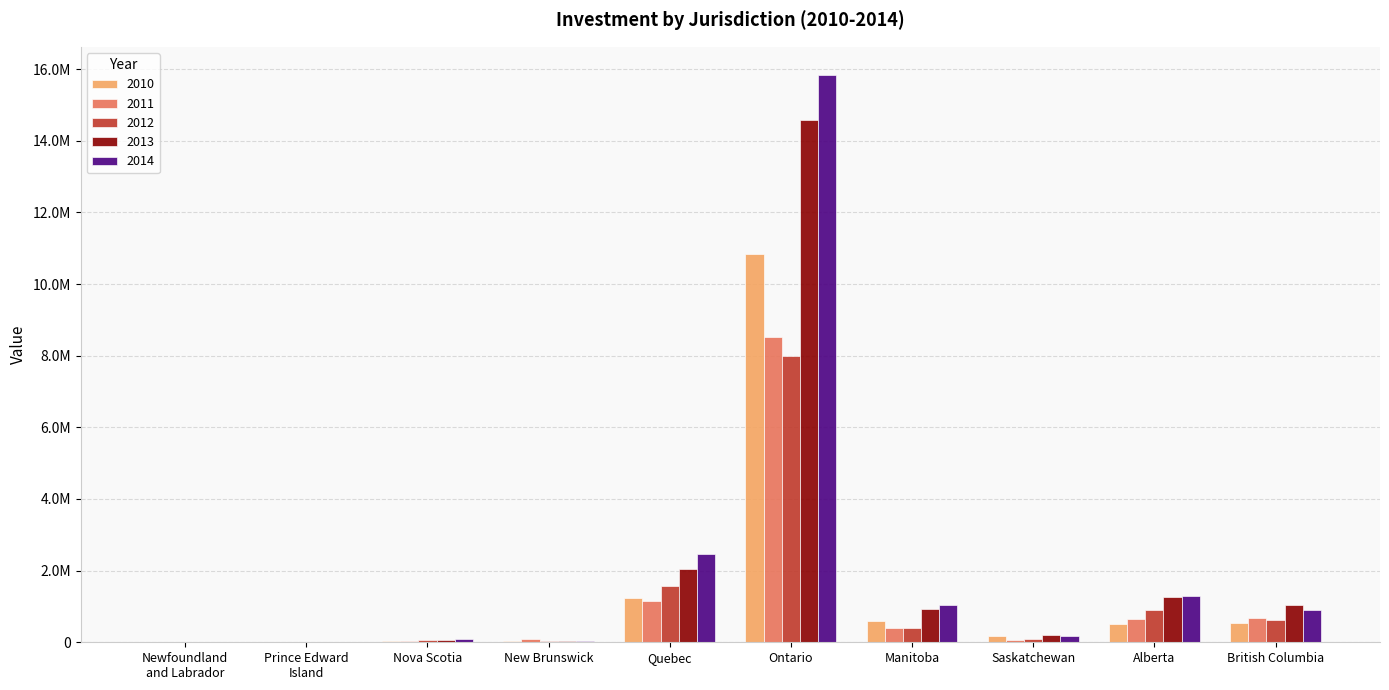

Reading left to right, extract all data points from this chart.

2010: Newfoundland
and Labrador=9088	Prince Edward
Island=4854	Nova Scotia=30794	New Brunswick=27465	Quebec=1223040	Ontario=10825454	Manitoba=599730	Saskatchewan=180925	Alberta=502365	British Columbia=542119
2011: Newfoundland
and Labrador=11652	Prince Edward
Island=3088	Nova Scotia=49535	New Brunswick=82566	Quebec=1148590	Ontario=8535033	Manitoba=396003	Saskatchewan=71523	Alberta=661578	British Columbia=672393
2012: Newfoundland
and Labrador=16001	Prince Edward
Island=2933	Nova Scotia=69592	New Brunswick=27847	Quebec=1558711	Ontario=7979777	Manitoba=389151	Saskatchewan=97540	Alberta=909153	British Columbia=619696
2013: Newfoundland
and Labrador=16858	Prince Edward
Island=3355	Nova Scotia=69560	New Brunswick=29408	Quebec=2055202	Ontario=14587072	Manitoba=928241	Saskatchewan=193529	Alberta=1266098	British Columbia=1038321
2014: Newfoundland
and Labrador=17169	Prince Edward
Island=4101	Nova Scotia=101119	New Brunswick=37756	Quebec=2450888	Ontario=15830380	Manitoba=1049919	Saskatchewan=182044	Alberta=1298121	British Columbia=911868